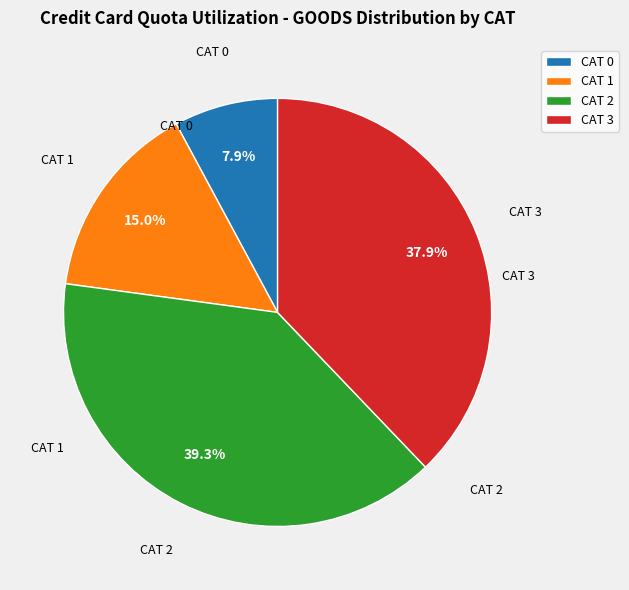

Which slice is the largest?

CAT 2